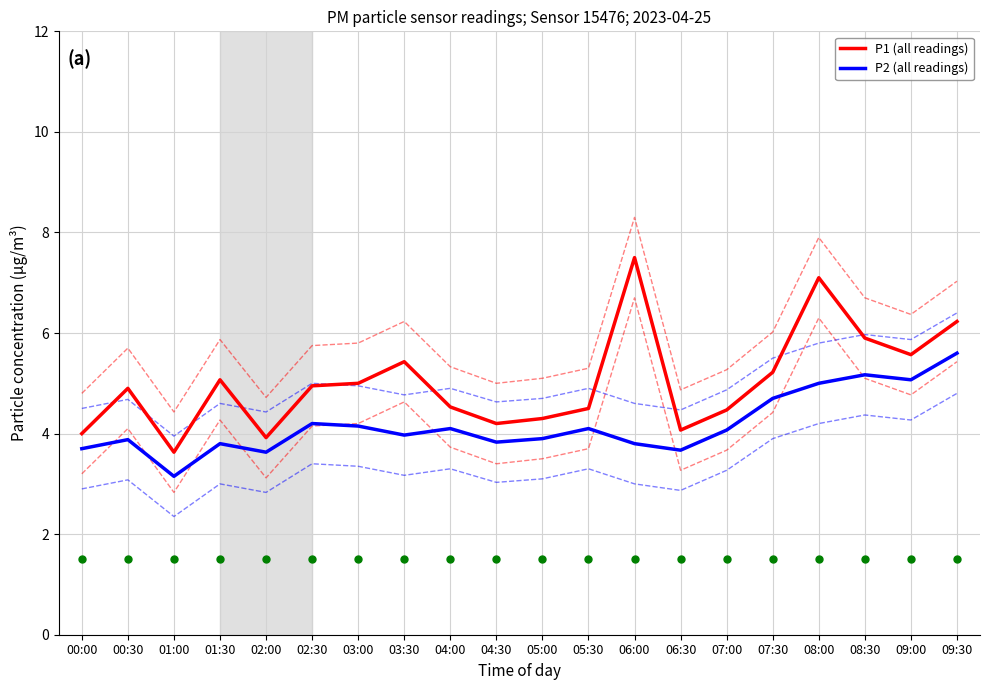

True or false: P2 (all readings) has a value of 3.6 at 09:30.

False